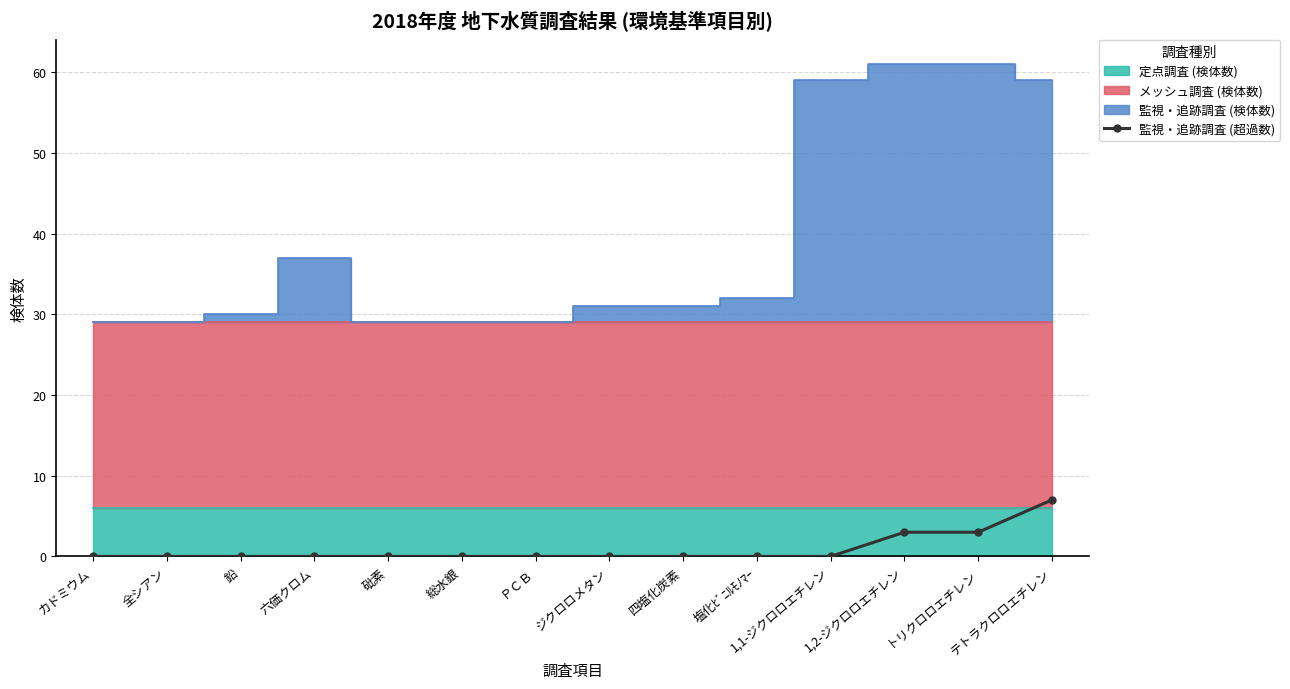

The value of 監視・追跡調査 (超過数) at 全シアン is 5. True or false?

False